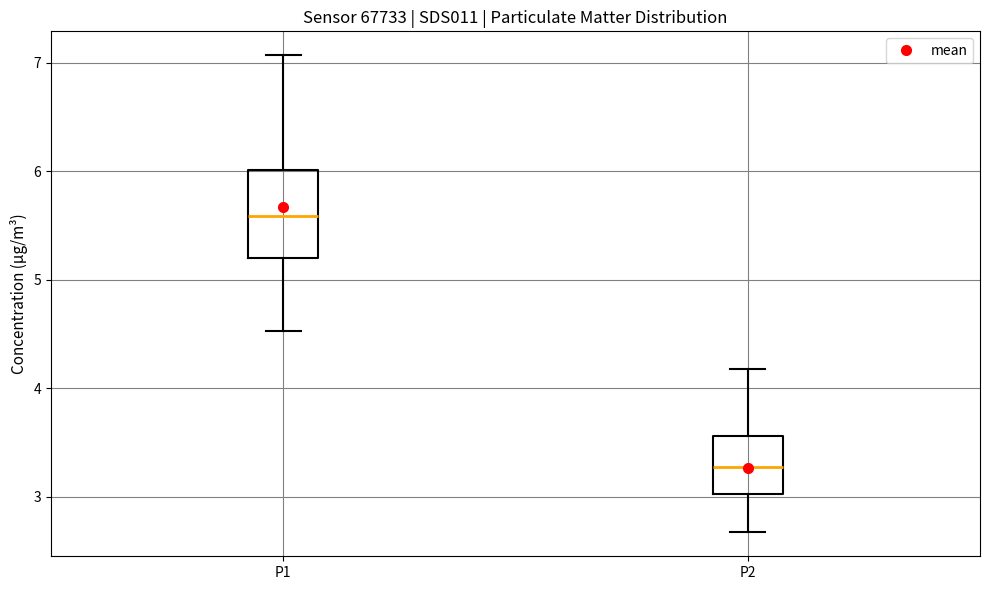

Which box is the tallest, from its lower edge to its upper edge?

P1